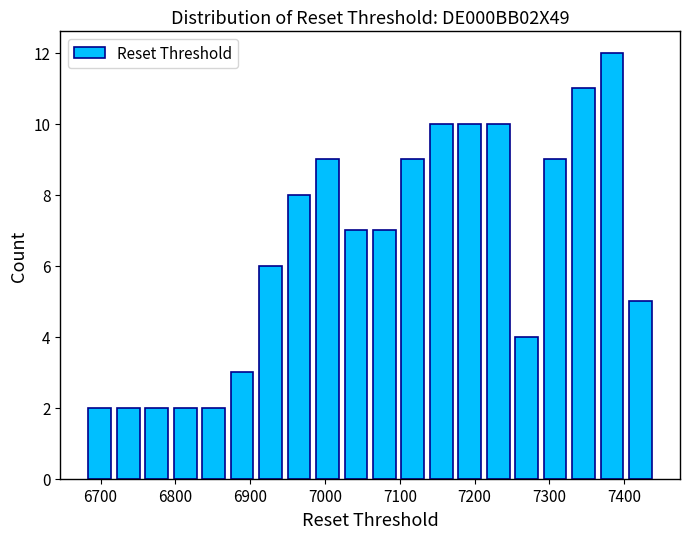

Read against the x-axis, roughly where is the centre of the tallest bar?

7380